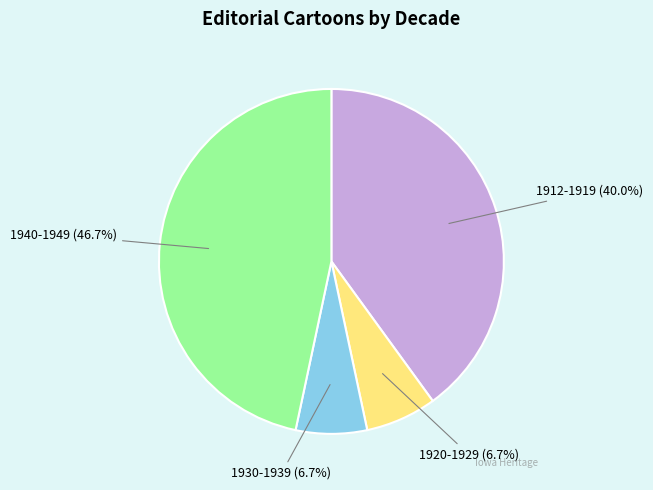

Is there a majority slice in this chart?

No